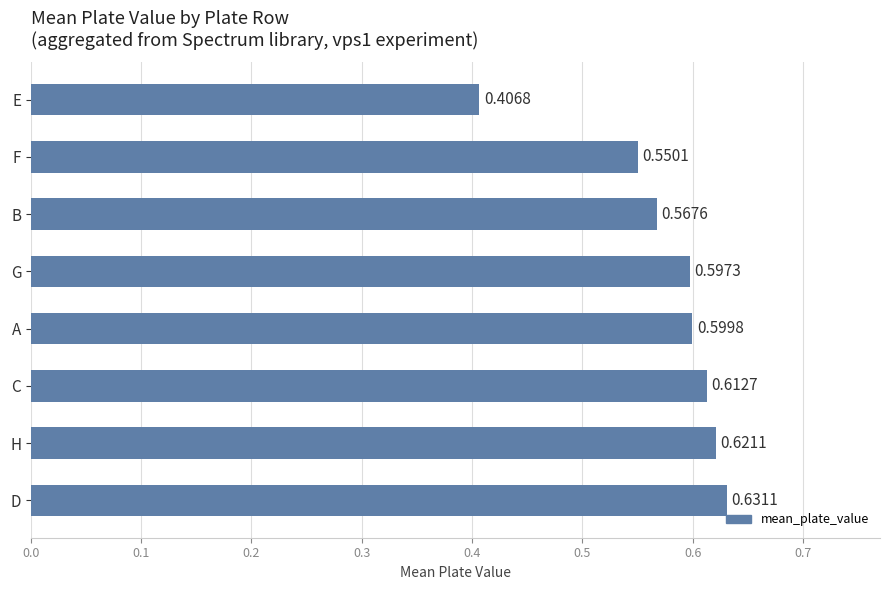

List the labels in order of value, smallest first.

E, F, B, G, A, C, H, D